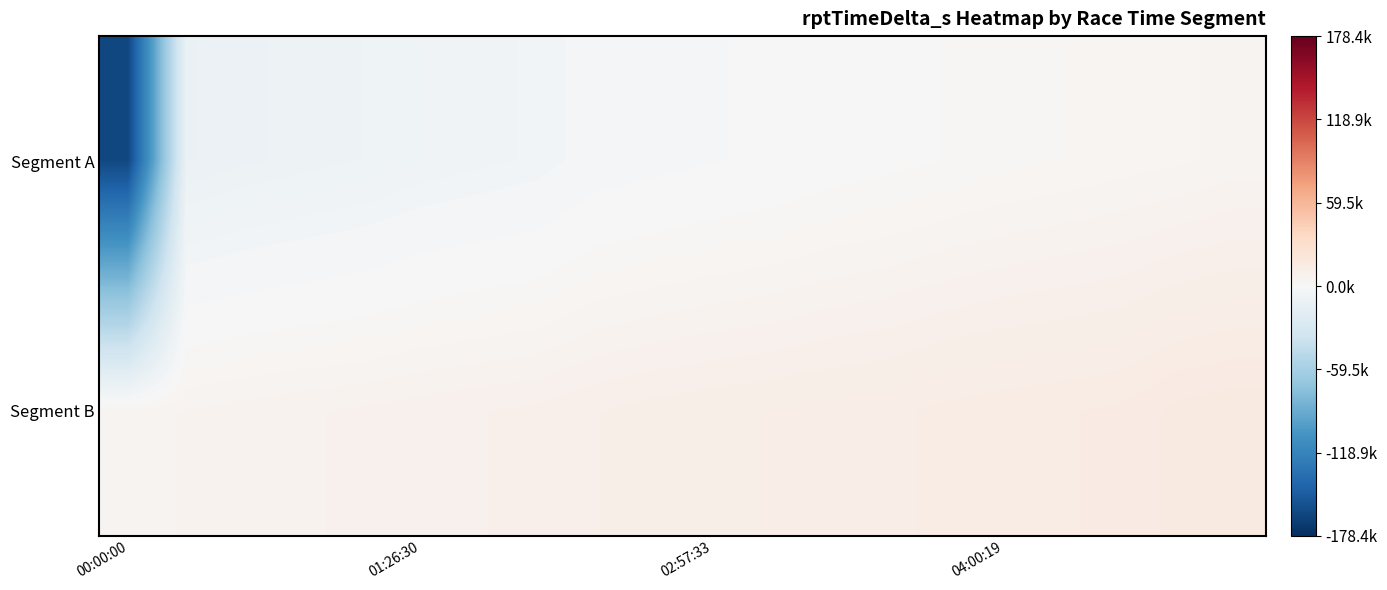

Rank the series by their average value, from highest to lowest.

Segment B, Segment A